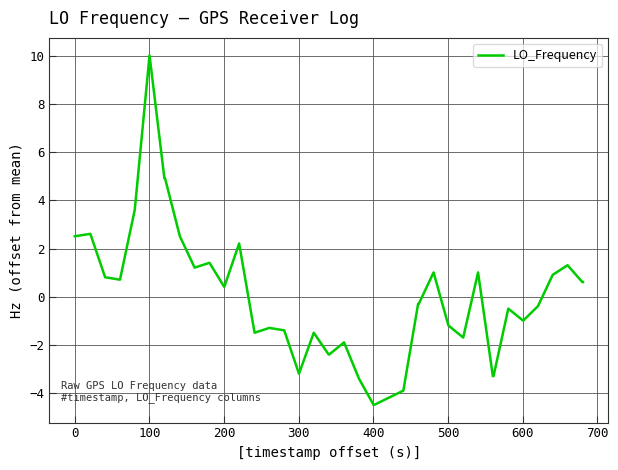

How many values are below 0?

21